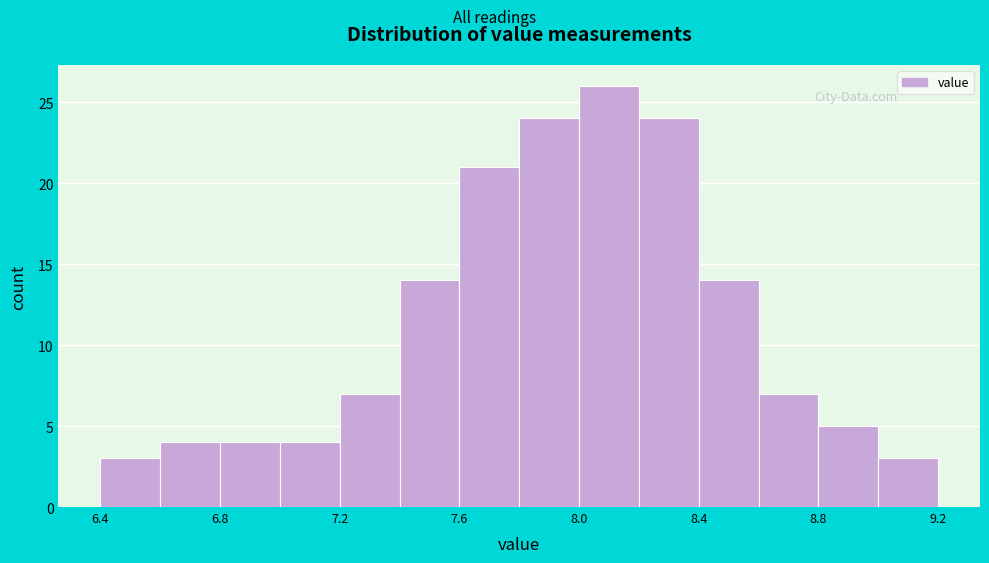

What is the height of the bar covering 8.6 to 8.8 on the x-axis? The values are not printed on the chart, so give them approximately, as read against the axis.

7